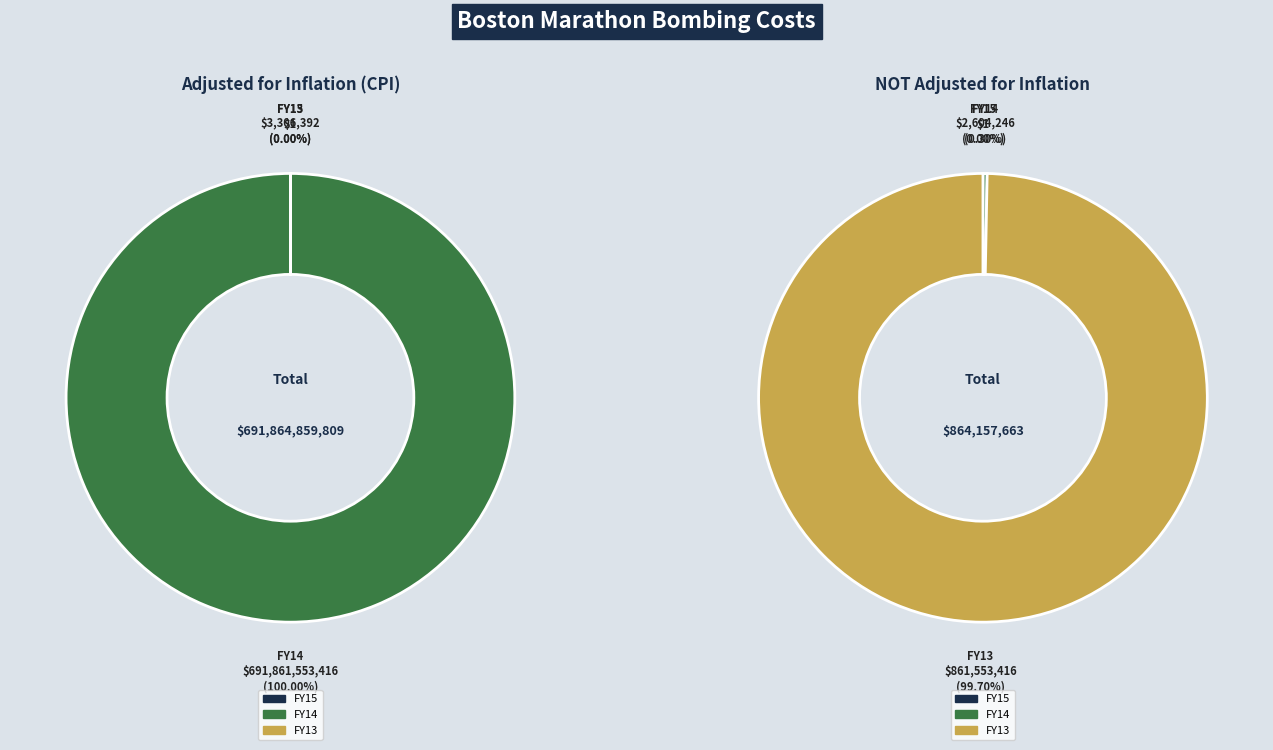

What is the largest slice in the pie chart?

FY14